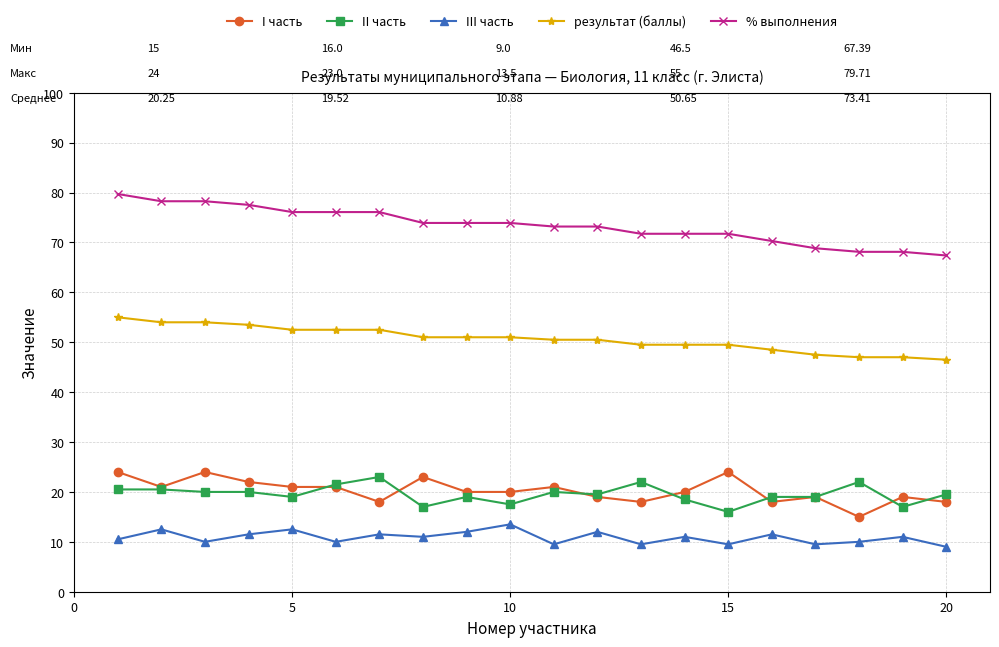

What is the value of the результат (баллы) point at the 17th from the left?

47.5